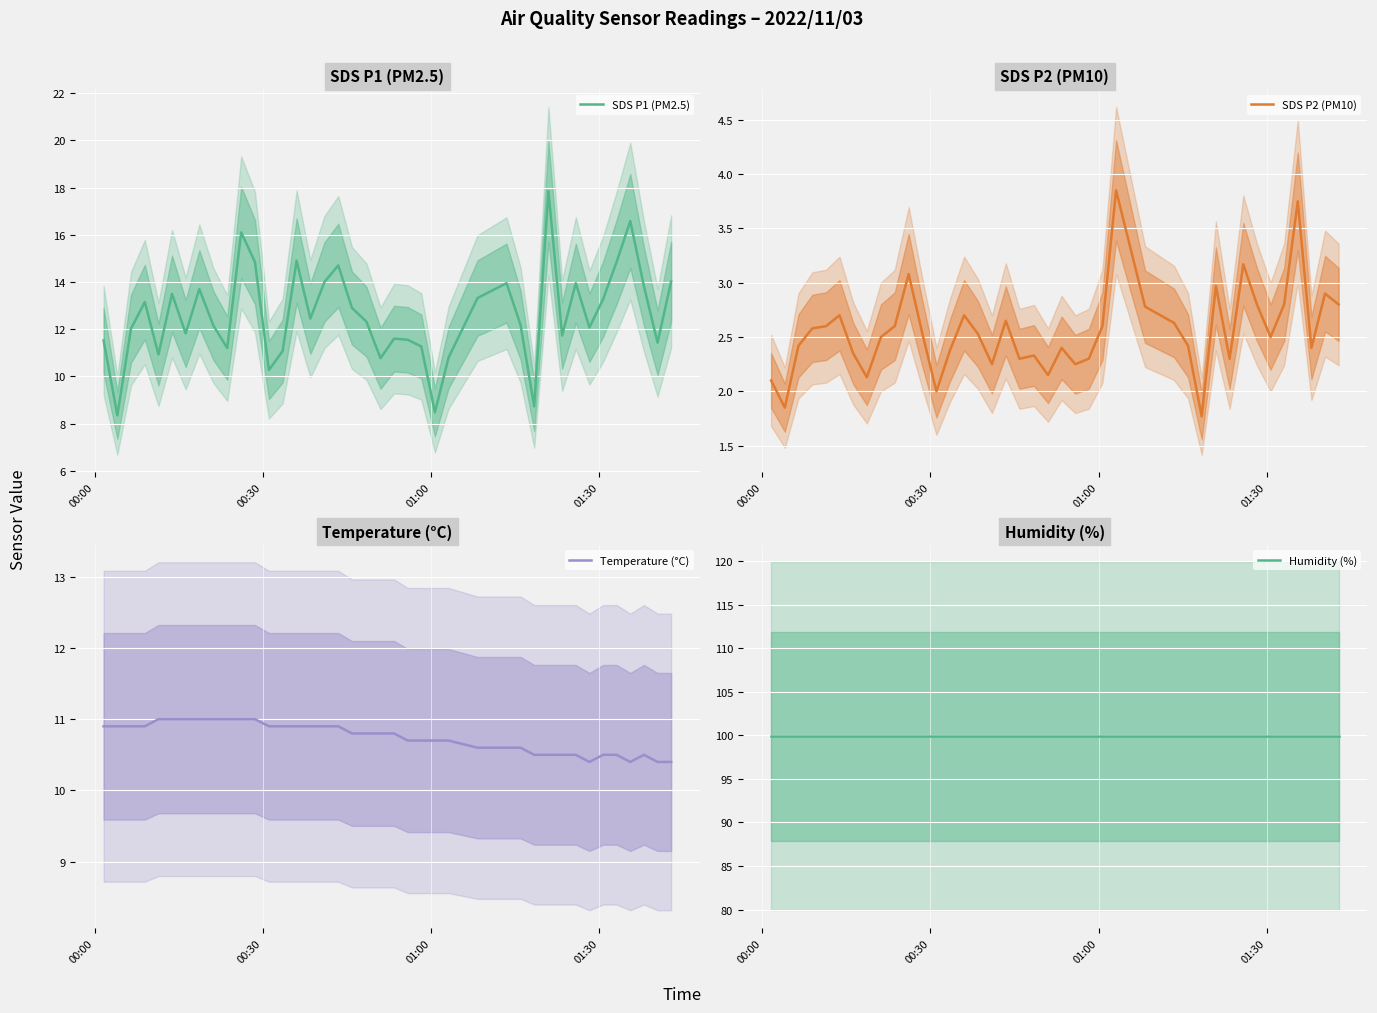

True or false: Temperature (°C) has more than 0 points higher than both neighbors.

True